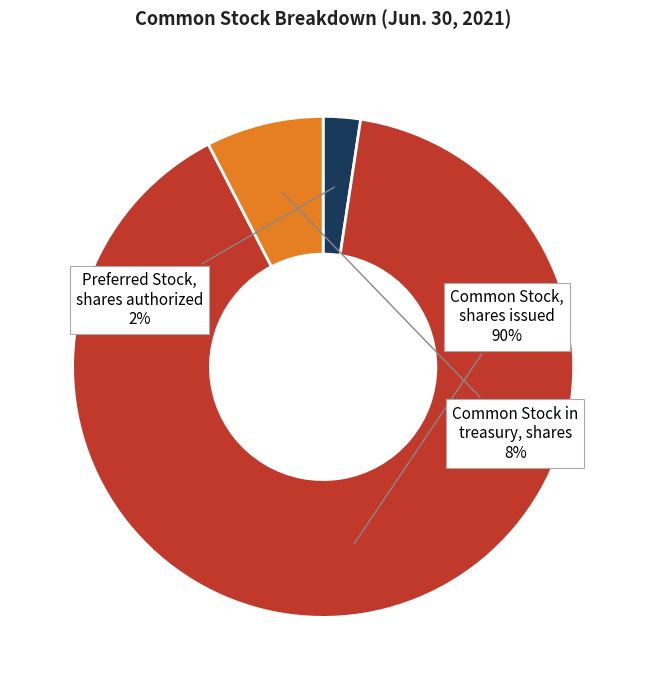

Rank the categories by value from lowest to highest.

Preferred Stock, shares authorized, Common Stock in treasury, shares, Common Stock, shares issued